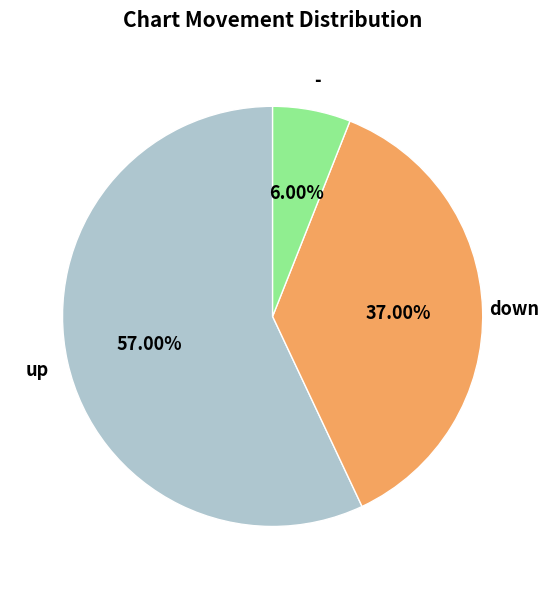

To the nearest percent, what is the difference between the up and down slice percentages?

20%